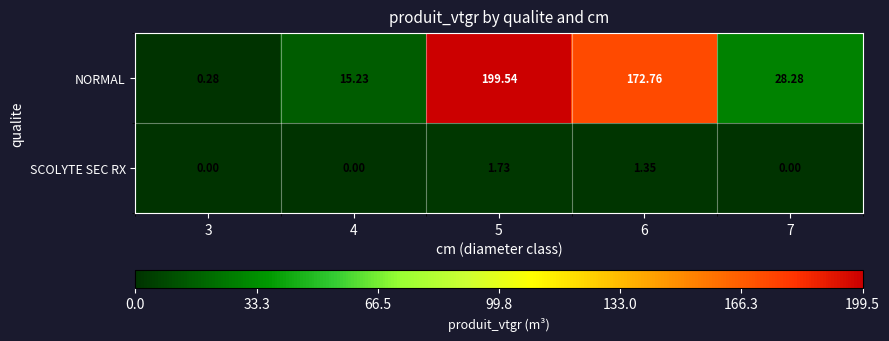

Which series has the largest total across all categories?

NORMAL